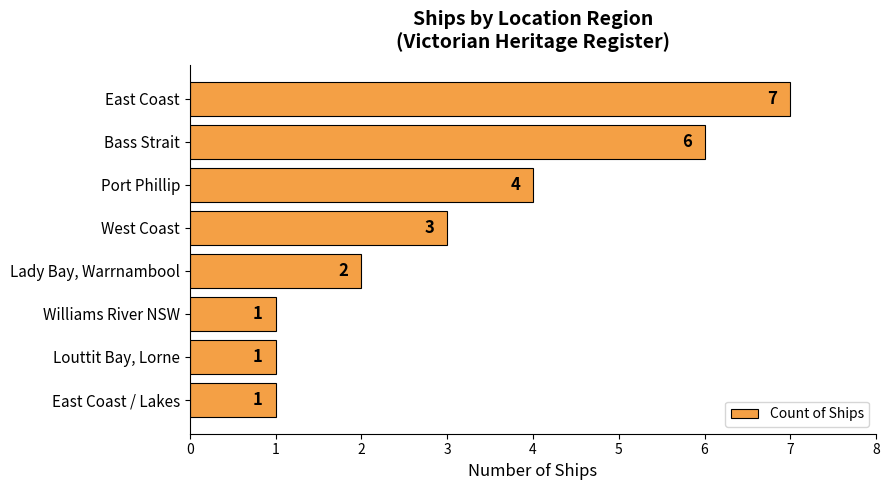

Which has a higher value, West Coast or Bass Strait?

Bass Strait